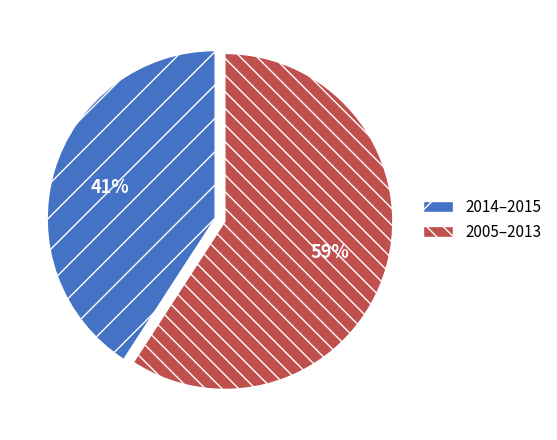

Does any single category account for the majority?

Yes